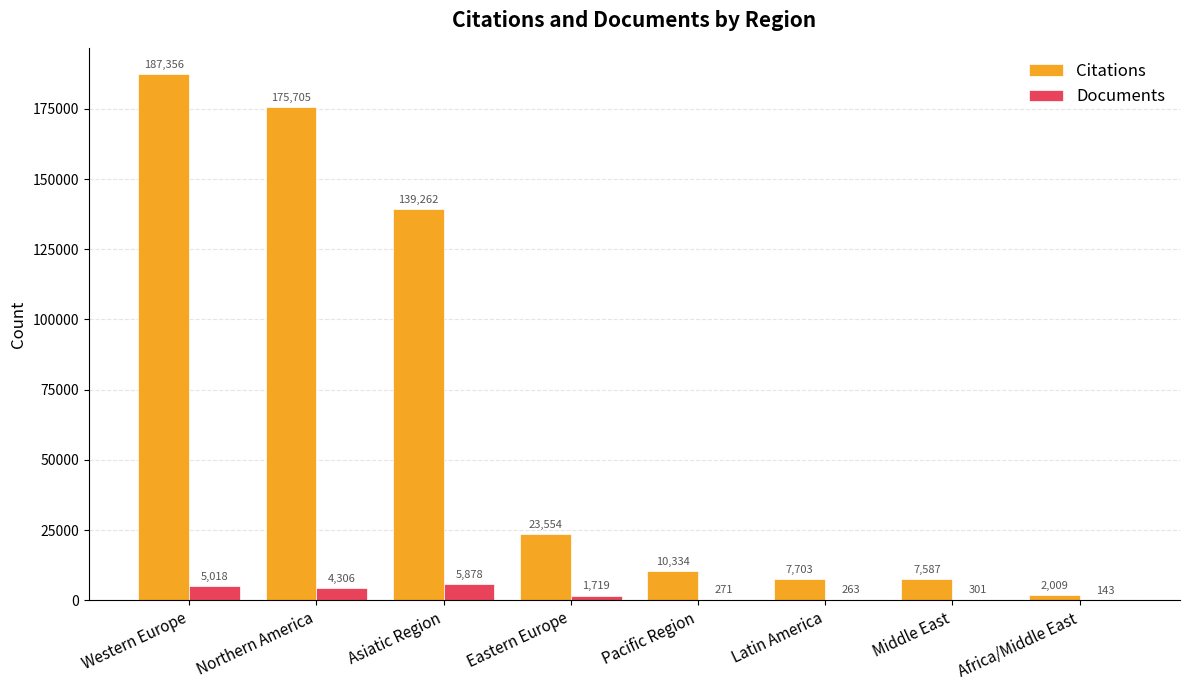

What is the sum of all Citations values?

553510